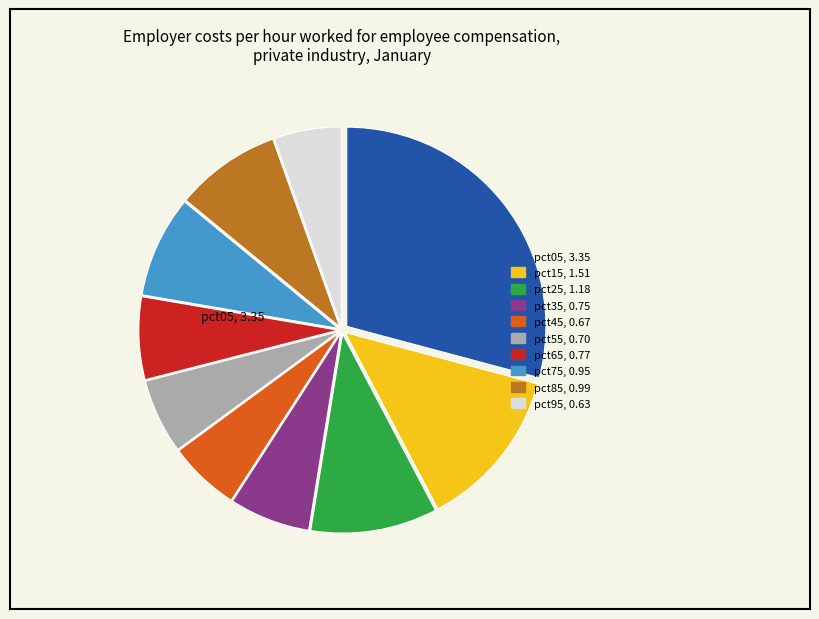

Do pct55 and pct15 together represent more than half of the pie?

No